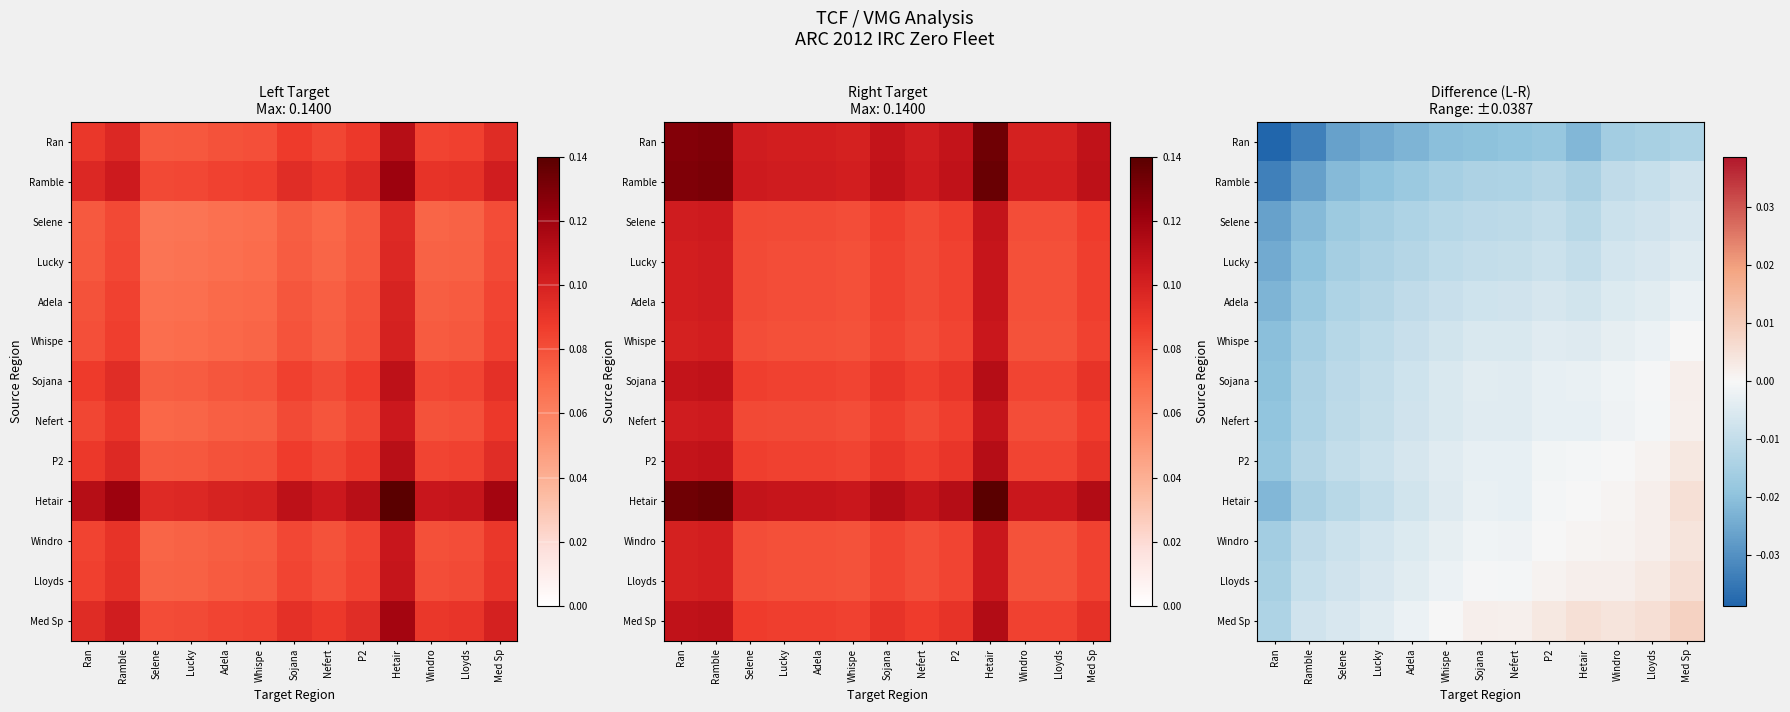

Is the value of Selene at Med Sp greater than the value of Lucky at Ran?

Yes